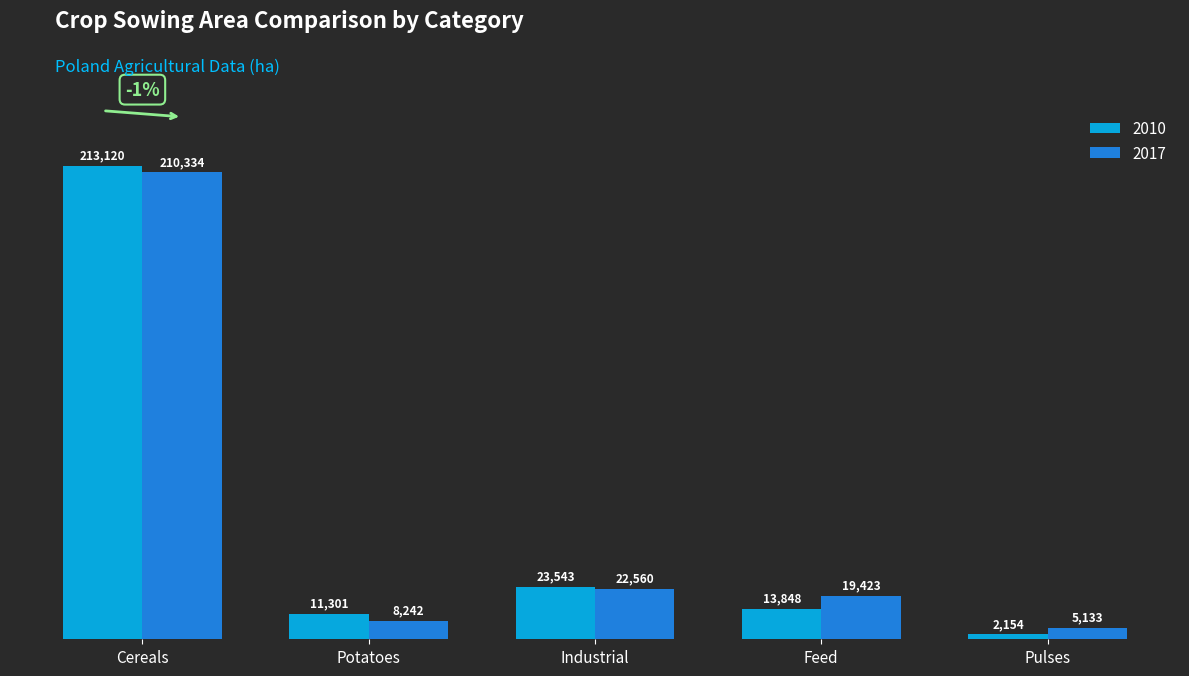

Reading right to left, extract all data points from this chart.

2010: 2154	13848	23543	11301	213120
2017: 5133	19423	22560	8242	210334